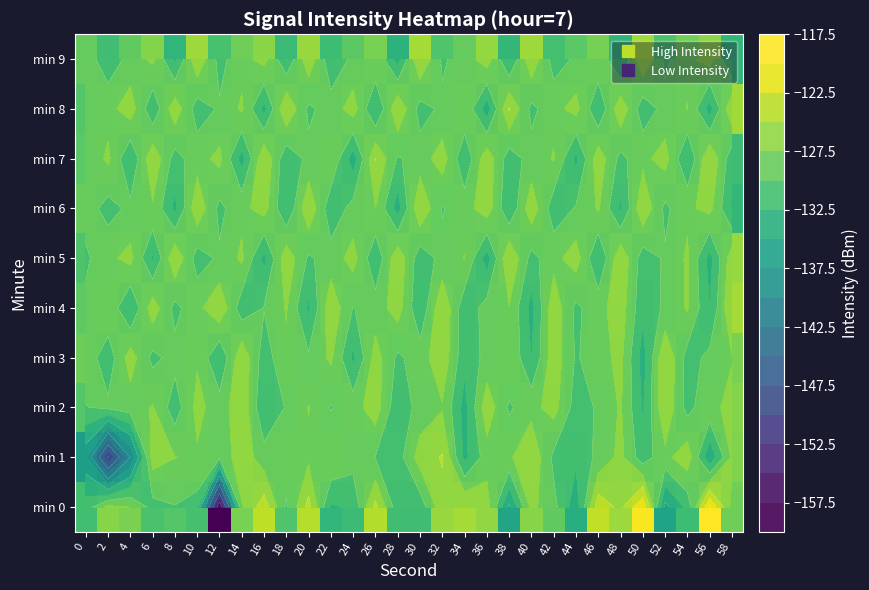

The min 7 series shows -70.8 at 32. True or false?

False